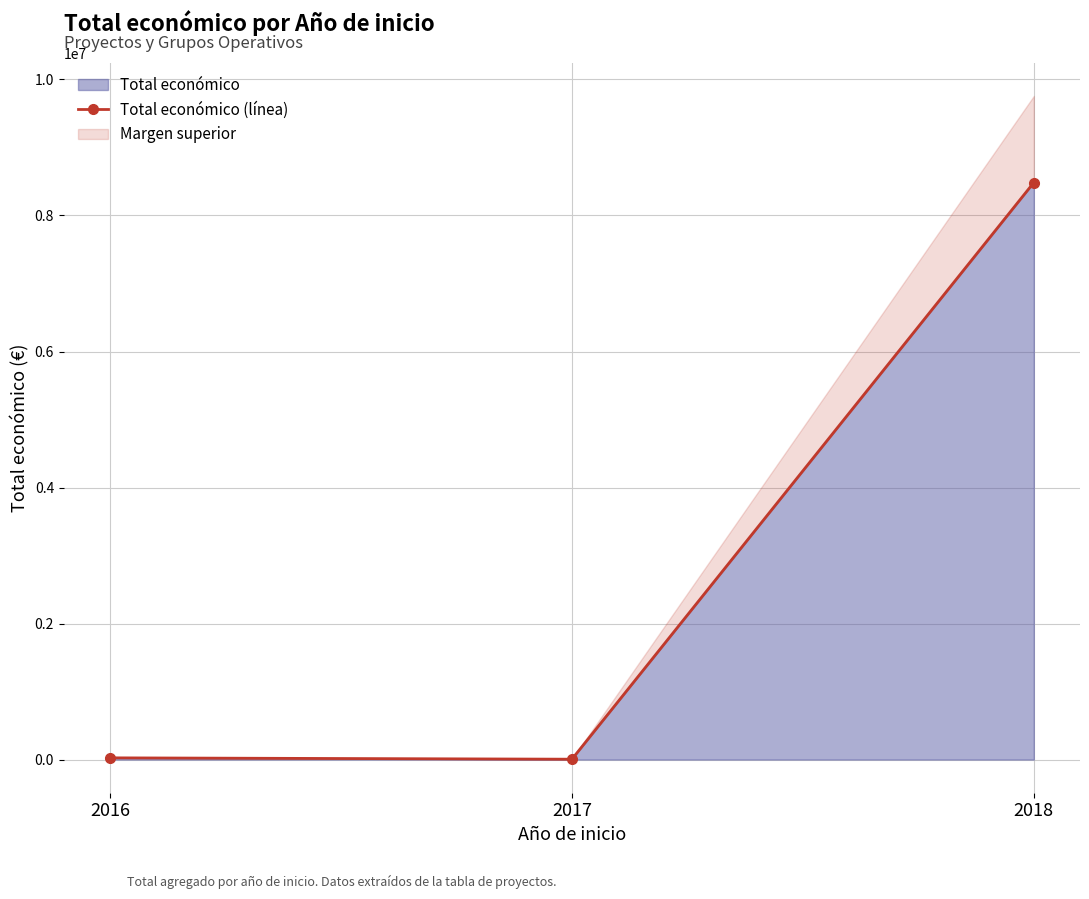

Where does the data first go above 24975?

2018